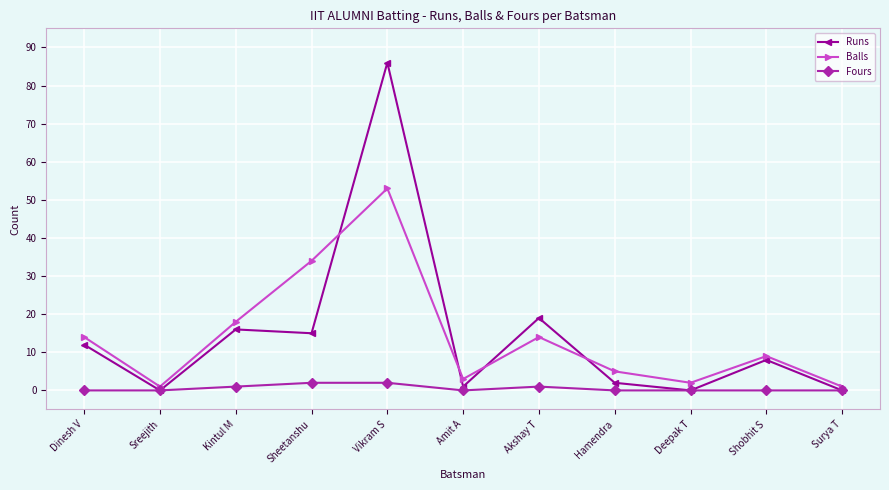

Where do Balls and Runs first cross each other?

Sheetanshu and Vikram S